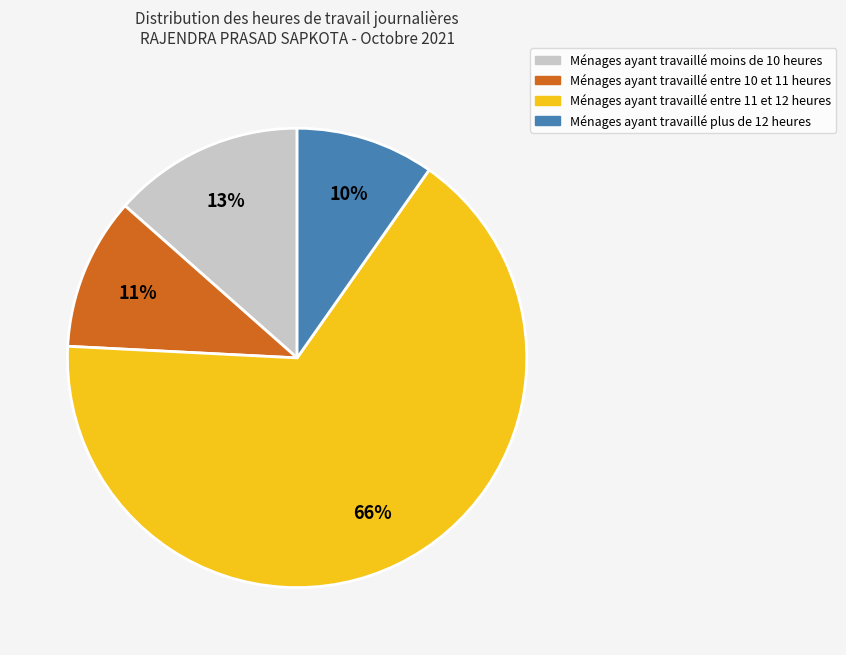

Is there a majority slice in this chart?

Yes